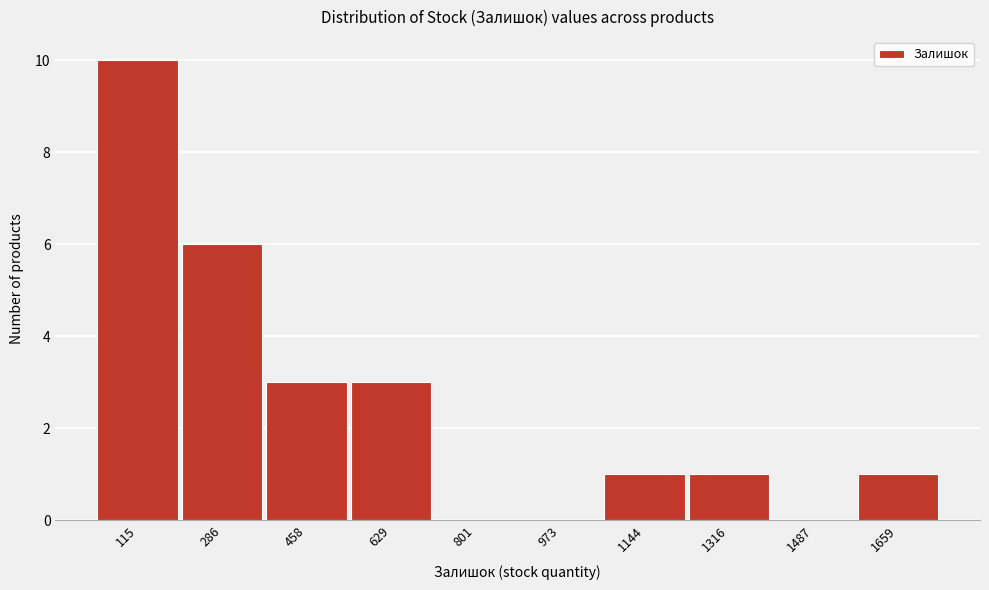

Reading left to right, transcribe all the data shown in this chart.

115=10	286=6	458=3	629=3	801=0	973=0	1144=1	1316=1	1487=0	1659=1